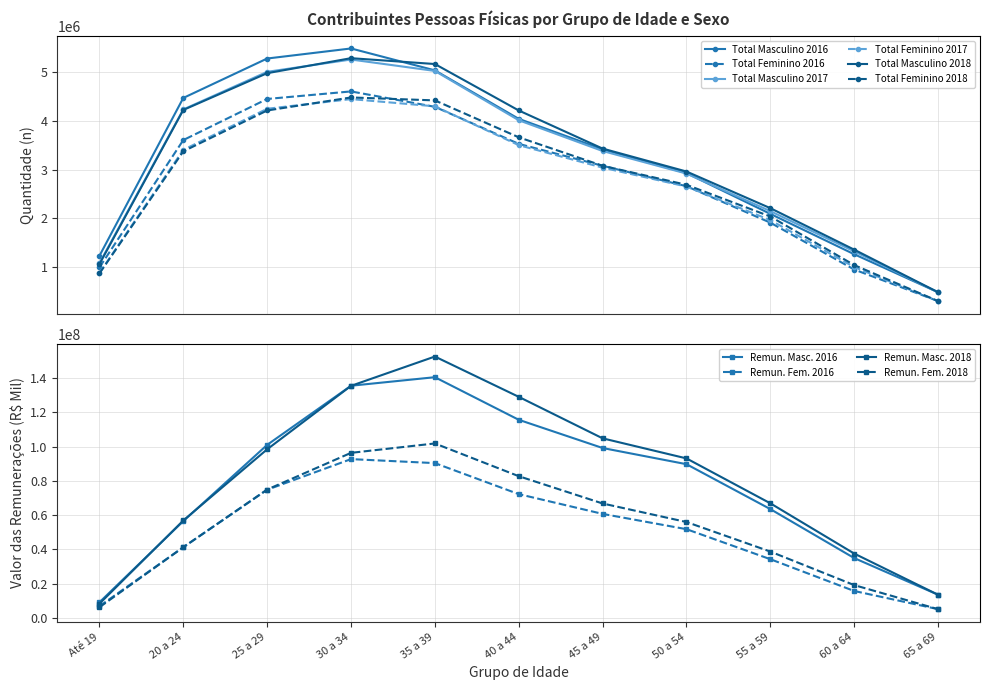

Rank the series at 60 a 64 from highest to lowest value.

Total Masculino 2018, Total Masculino 2017, Total Masculino 2016, Total Feminino 2018, Total Feminino 2017, Total Feminino 2016